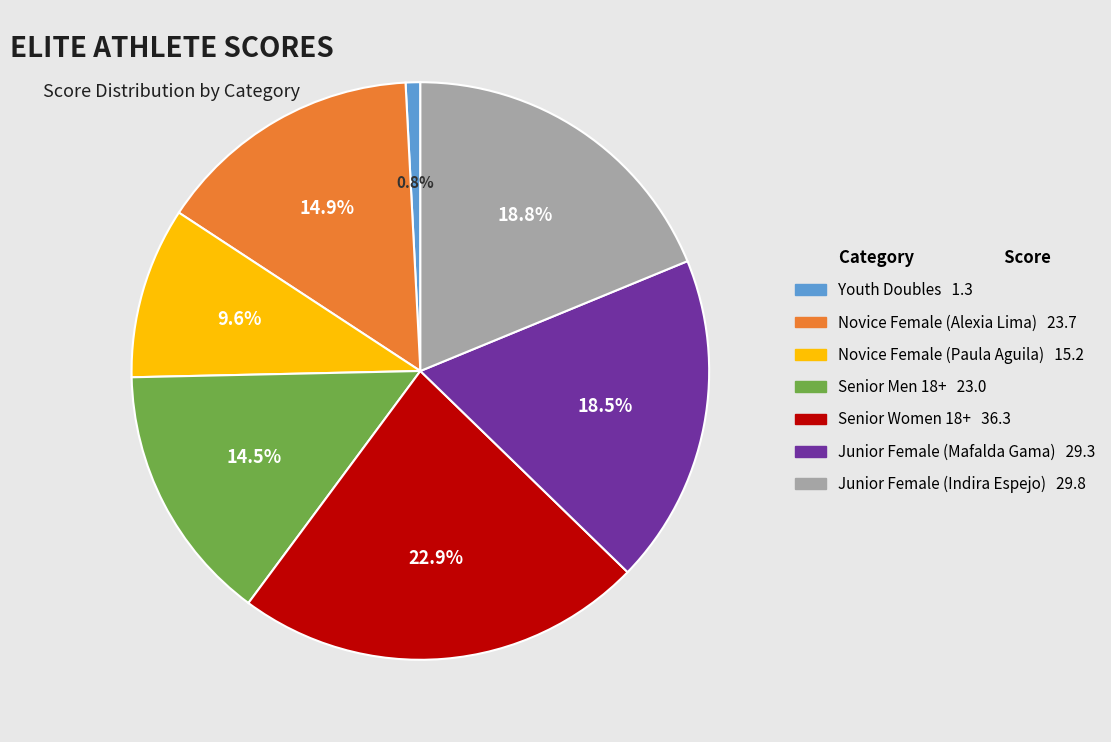

Is there a majority slice in this chart?

No